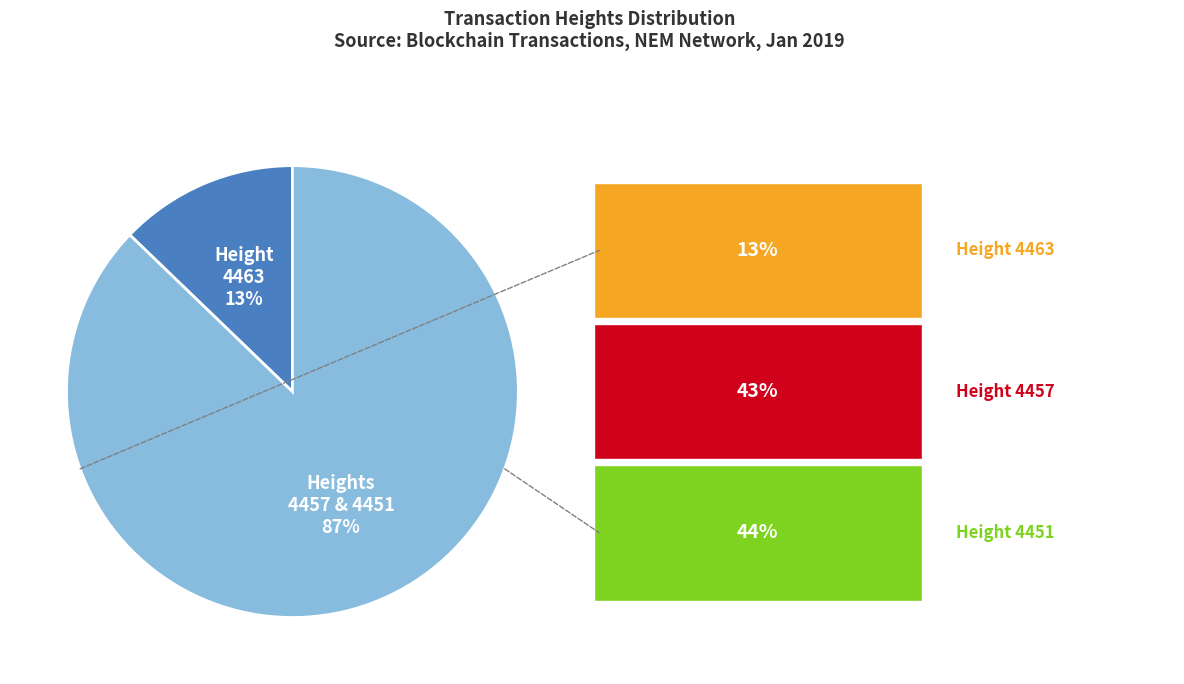

How many slices are in this pie chart?

2